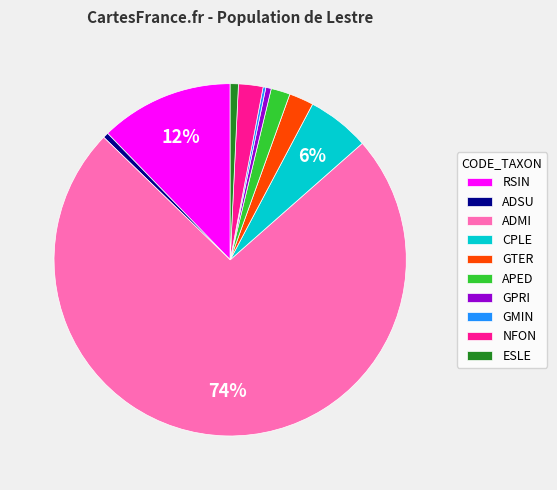

Is the sum of CPLE and RSIN greater than half?

No